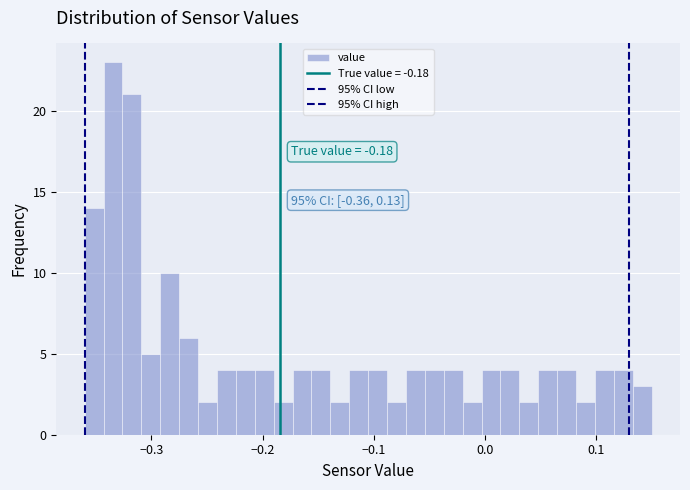

Read against the x-axis, roughly where is the centre of the tallest bar?

-0.33